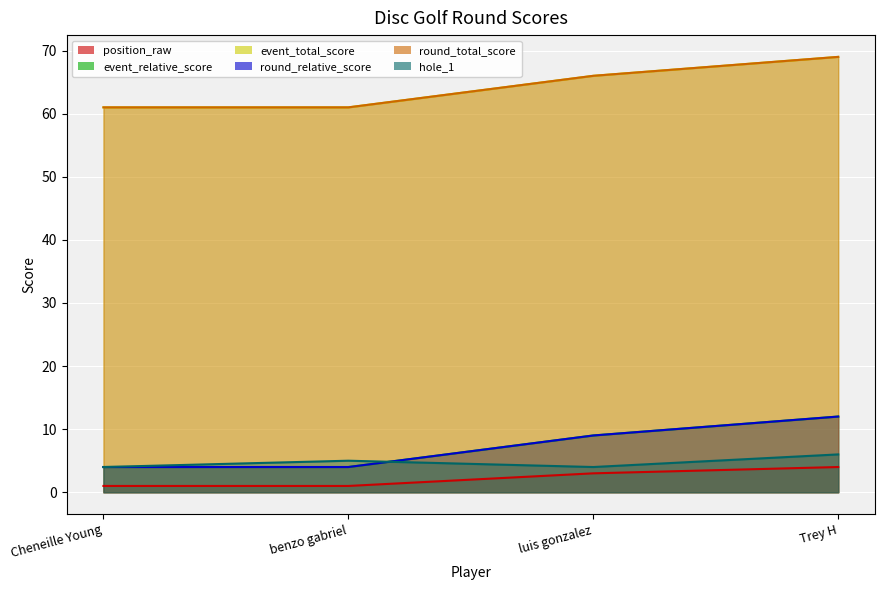

What is the average value of the position_raw series?

2